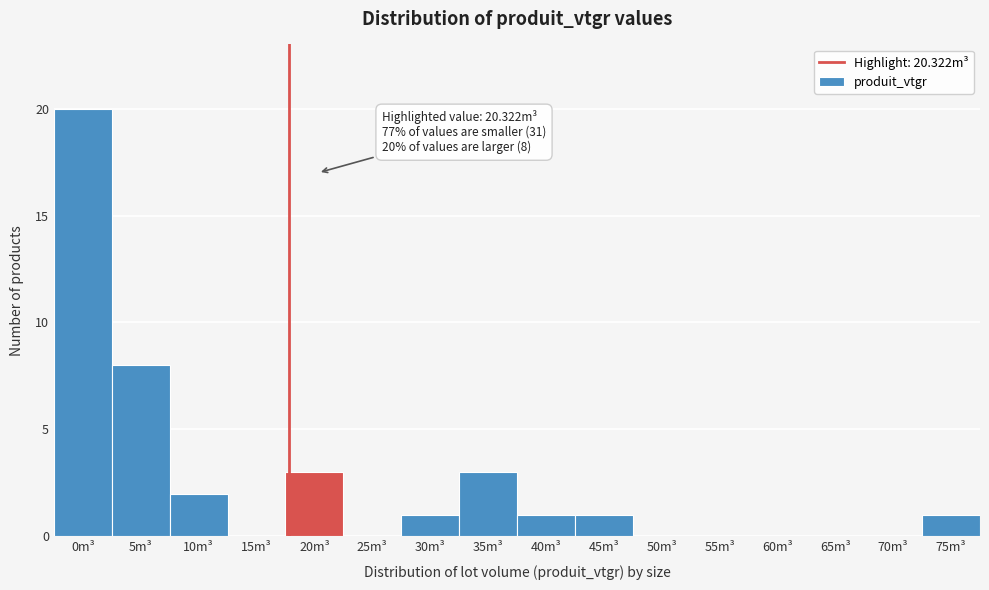

Reading left to right, extract all data points from this chart.

0m³=20	5m³=8	10m³=2	15m³=0	20m³=3	25m³=0	30m³=1	35m³=3	40m³=1	45m³=1	50m³=0	55m³=0	60m³=0	65m³=0	70m³=0	75m³=1